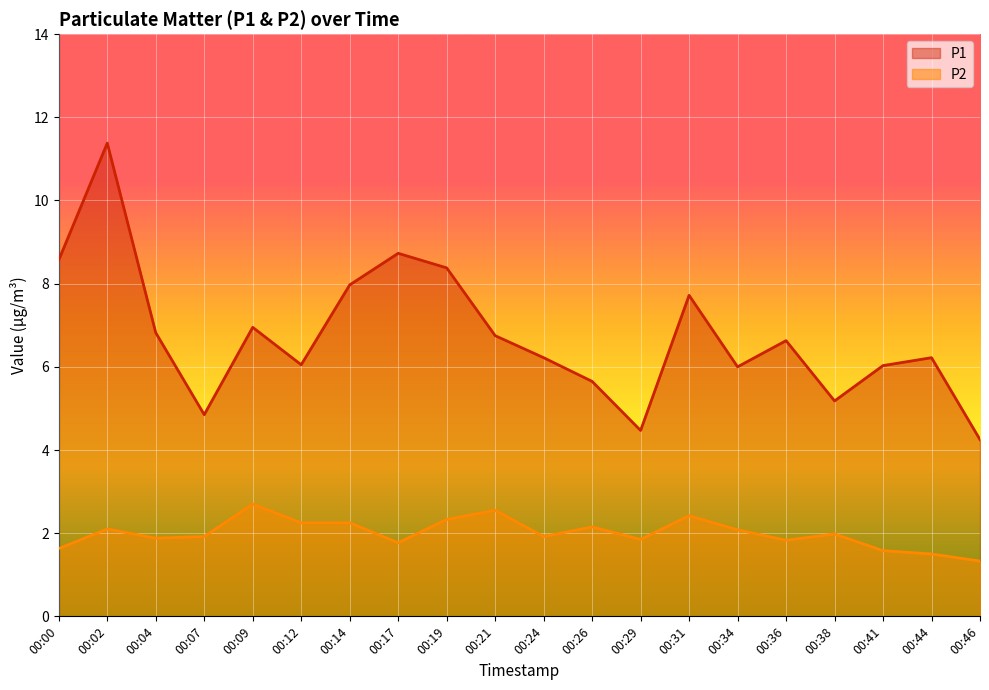

Reading left to right, what are all the values shown in this chart?

P1: 00:00=8.6	00:02=11.4	00:04=6.8	00:07=4.8	00:09=7.0	00:12=6.0	00:14=8.0	00:17=8.7	00:19=8.4	00:21=6.8	00:24=6.2	00:26=5.7	00:29=4.5	00:31=7.7	00:34=6.0	00:36=6.6	00:38=5.2	00:41=6.0	00:44=6.2	00:46=4.2
P2: 00:00=1.6	00:02=2.1	00:04=1.9	00:07=1.9	00:09=2.7	00:12=2.2	00:14=2.2	00:17=1.8	00:19=2.3	00:21=2.5	00:24=1.9	00:26=2.1	00:29=1.9	00:31=2.4	00:34=2.1	00:36=1.8	00:38=2.0	00:41=1.6	00:44=1.5	00:46=1.3